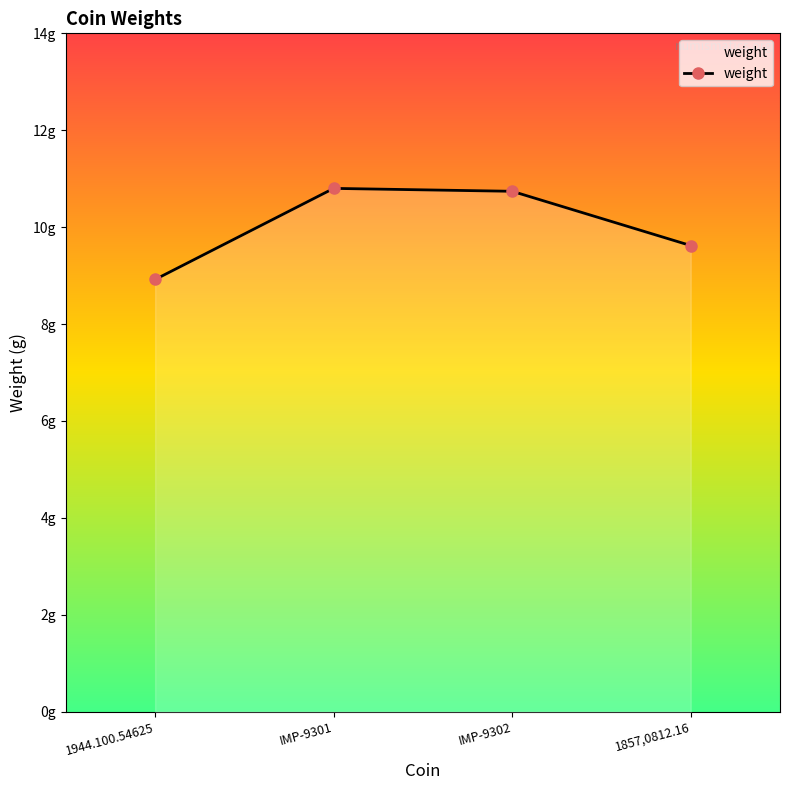

Rank the categories by value from lowest to highest.

1944.100.54625, 1857,0812.16, IMP-9302, IMP-9301